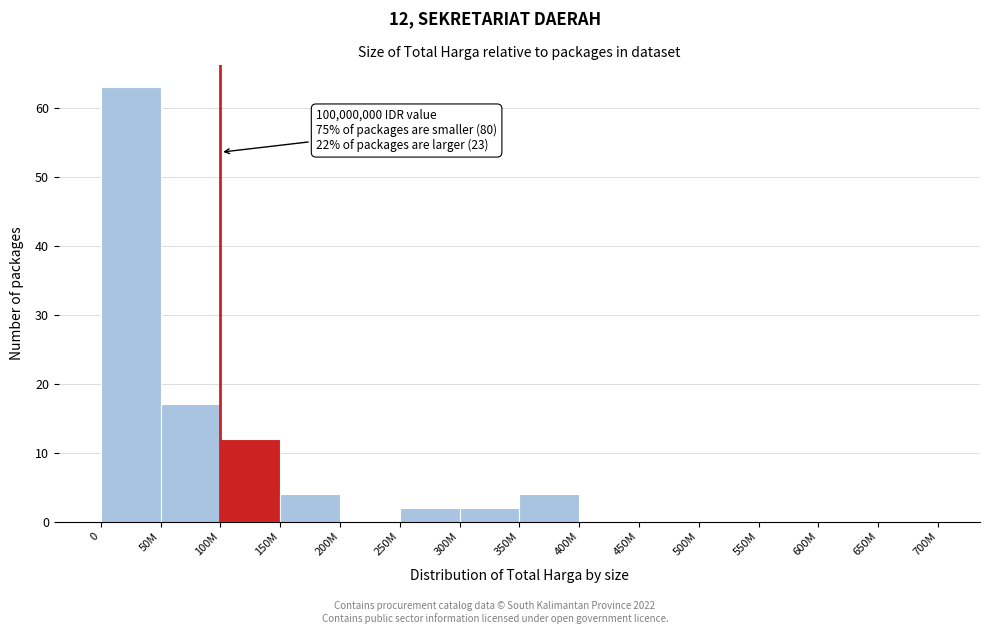

Reading left to right, transcribe all the data shown in this chart.

0=63	50M=17	100M=12	150M=4	200M=0	250M=2	300M=2	350M=4	400M=0	450M=0	500M=0	550M=0	600M=0	650M=0